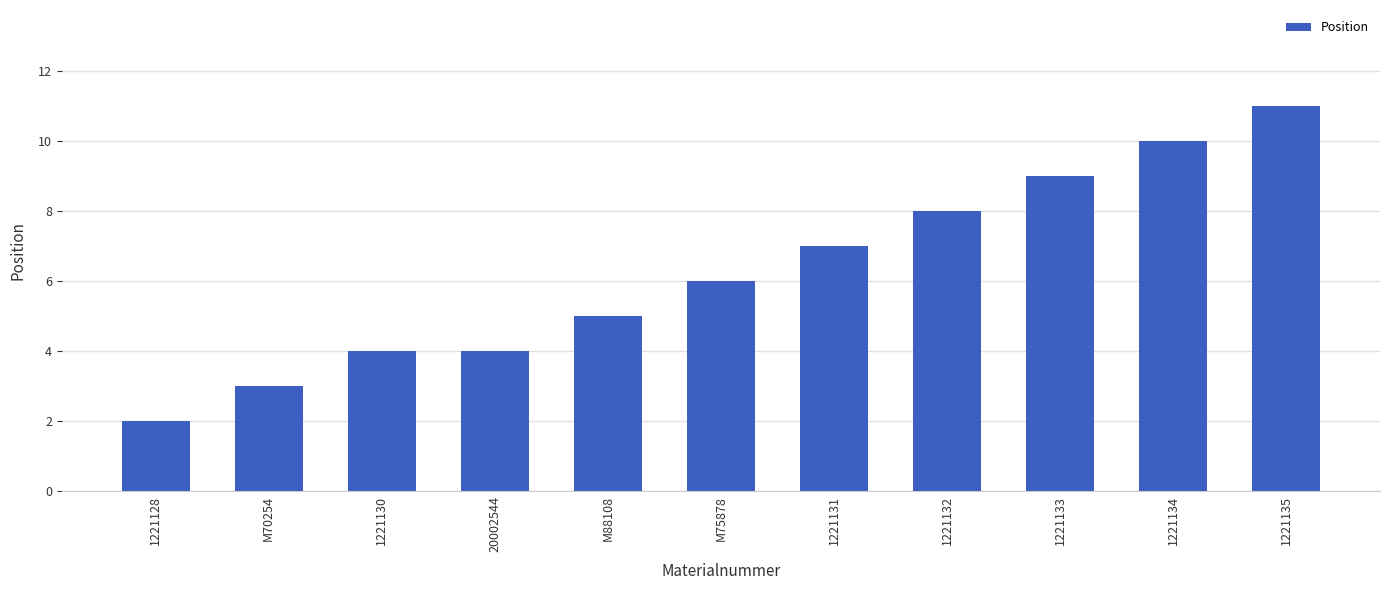

What value does the data have at M88108?

5